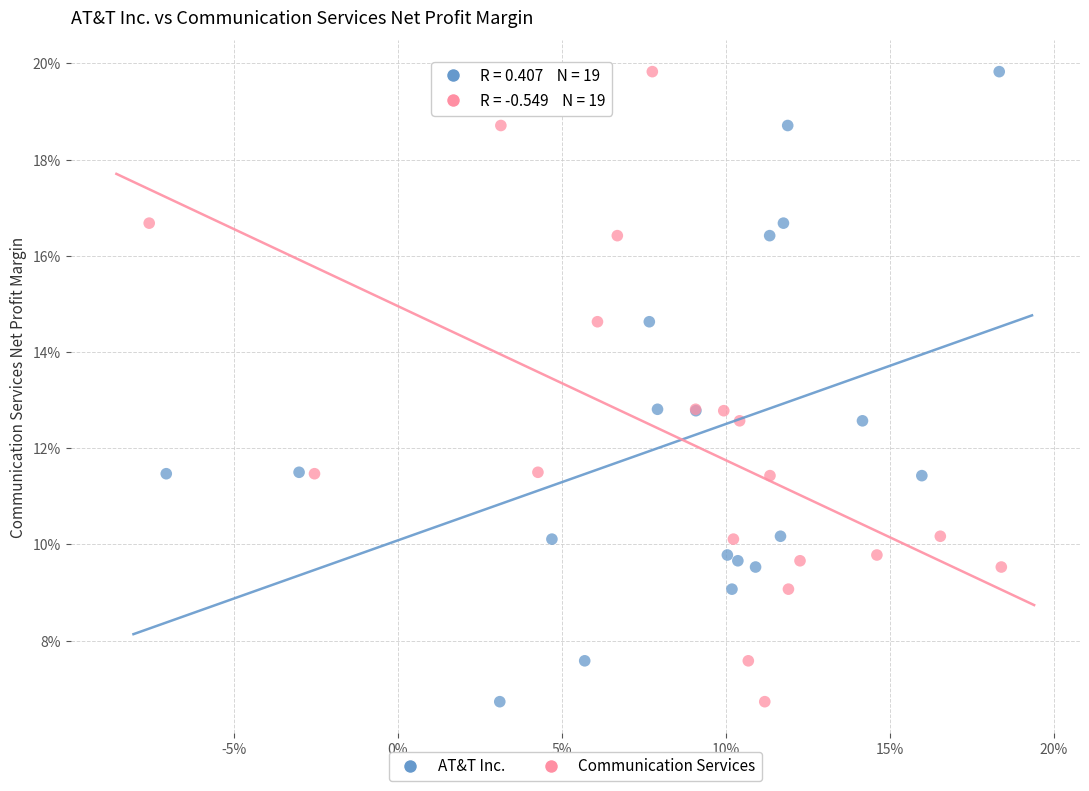

What are all the series names shown in the legend?

AT&T Inc., Communication Services